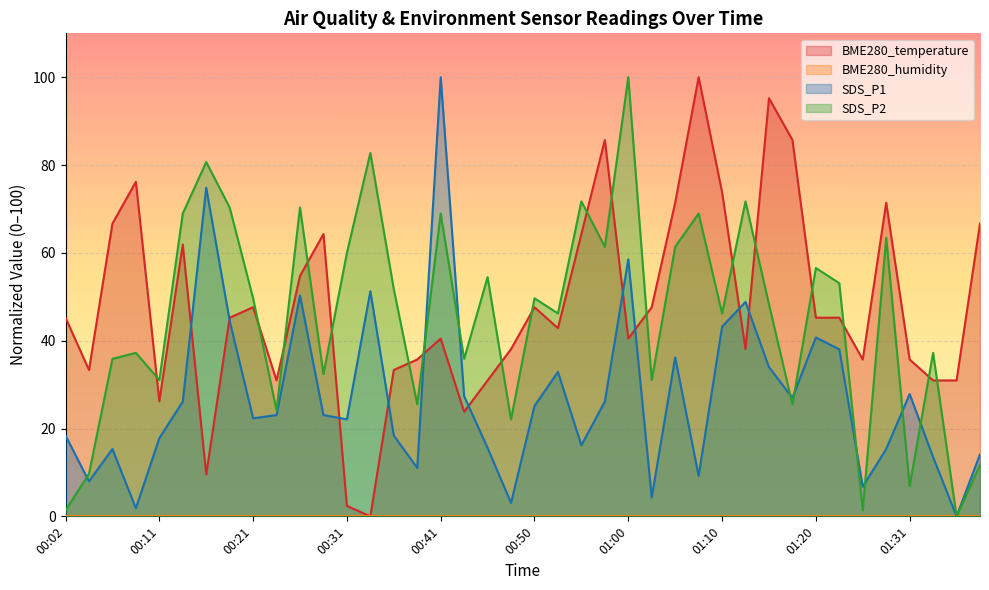

How many series are shown in this chart?

4